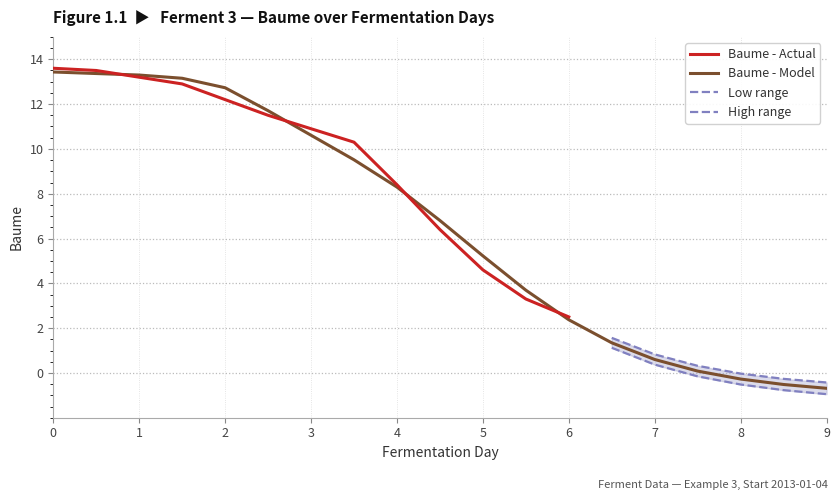

How many lines are shown in the chart?

4